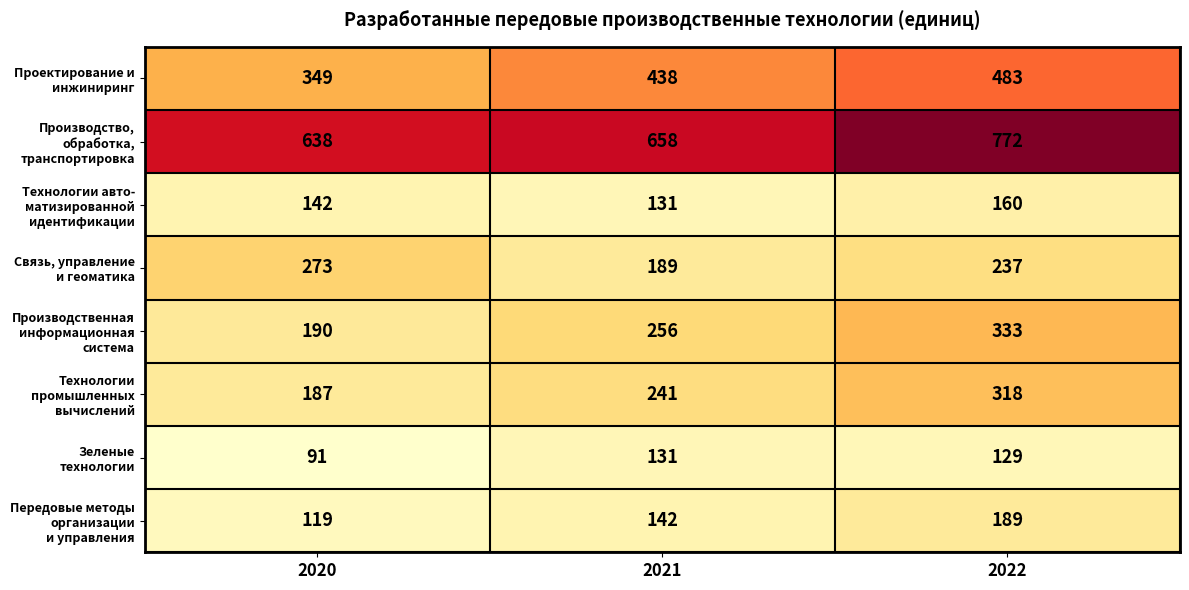

Which category has the lowest value across all series?

2020